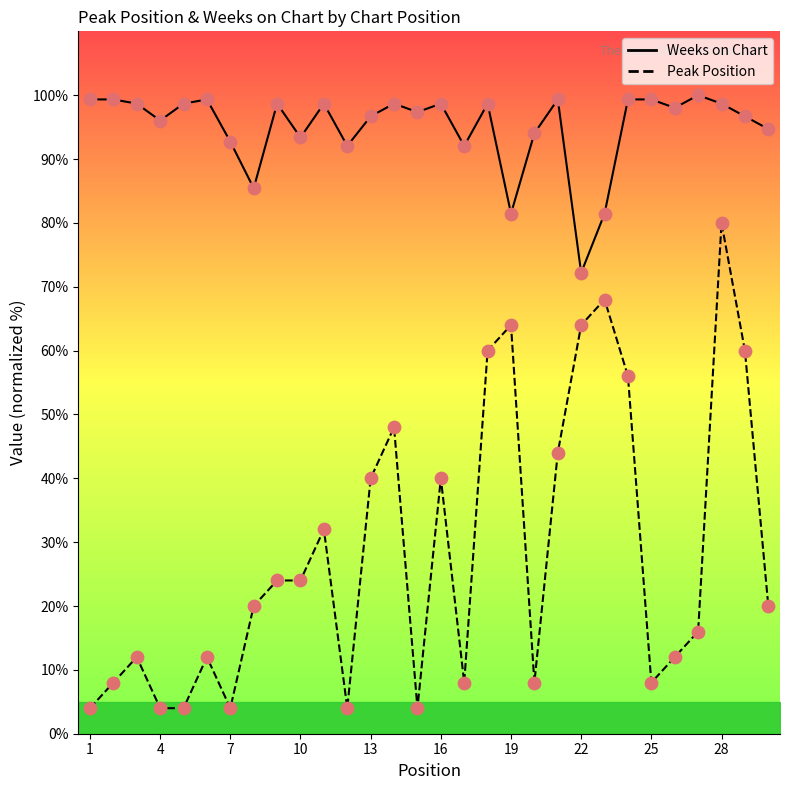

Which series contains the lowest Y value?

Peak Position